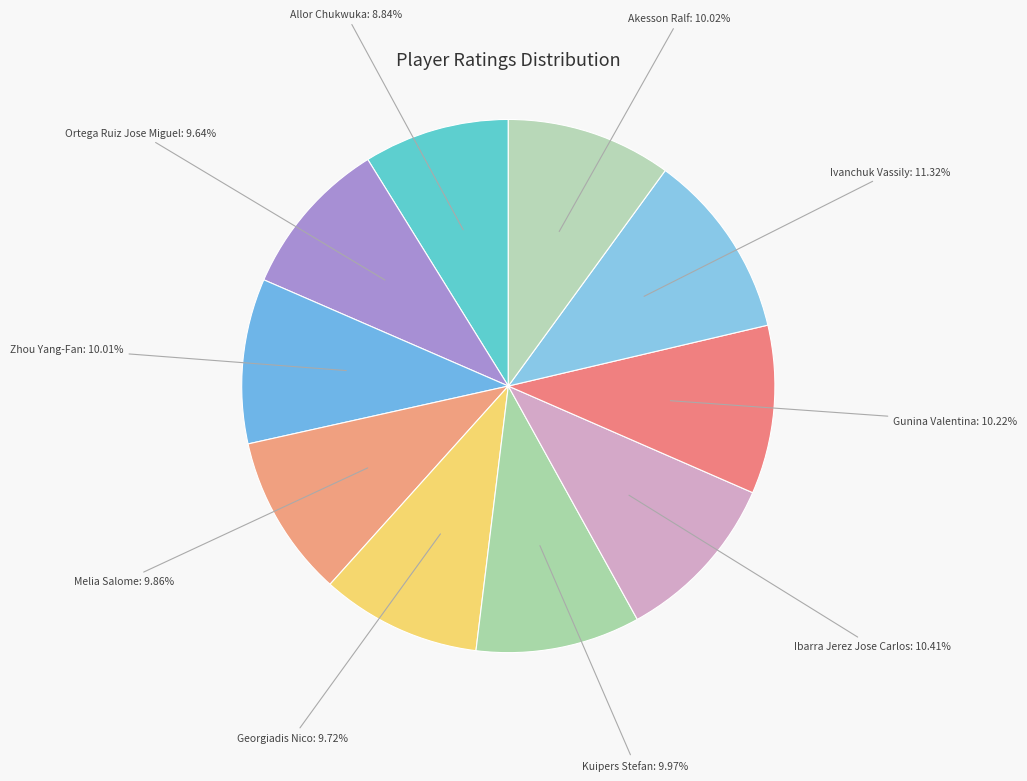

Rank the categories by value from highest to lowest.

Ivanchuk Vassily, Ibarra Jerez Jose Carlos, Gunina Valentina, Akesson Ralf, Zhou Yang-Fan, Kuipers Stefan, Melia Salome, Georgiadis Nico, Ortega Ruiz Jose Miguel, Allor Chukwuka